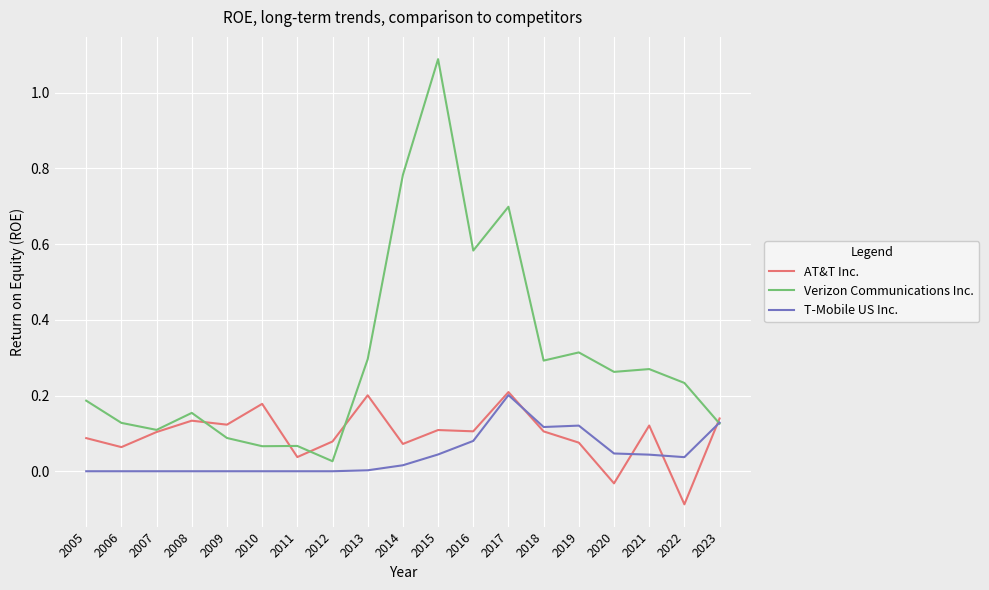

How many times do Verizon Communications Inc. and T-Mobile US Inc. cross each other?

1